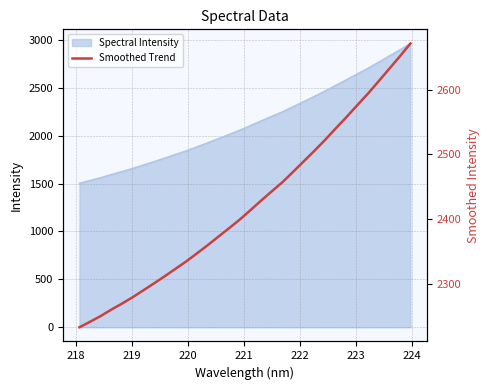

What is the smallest value displayed?

2233.4